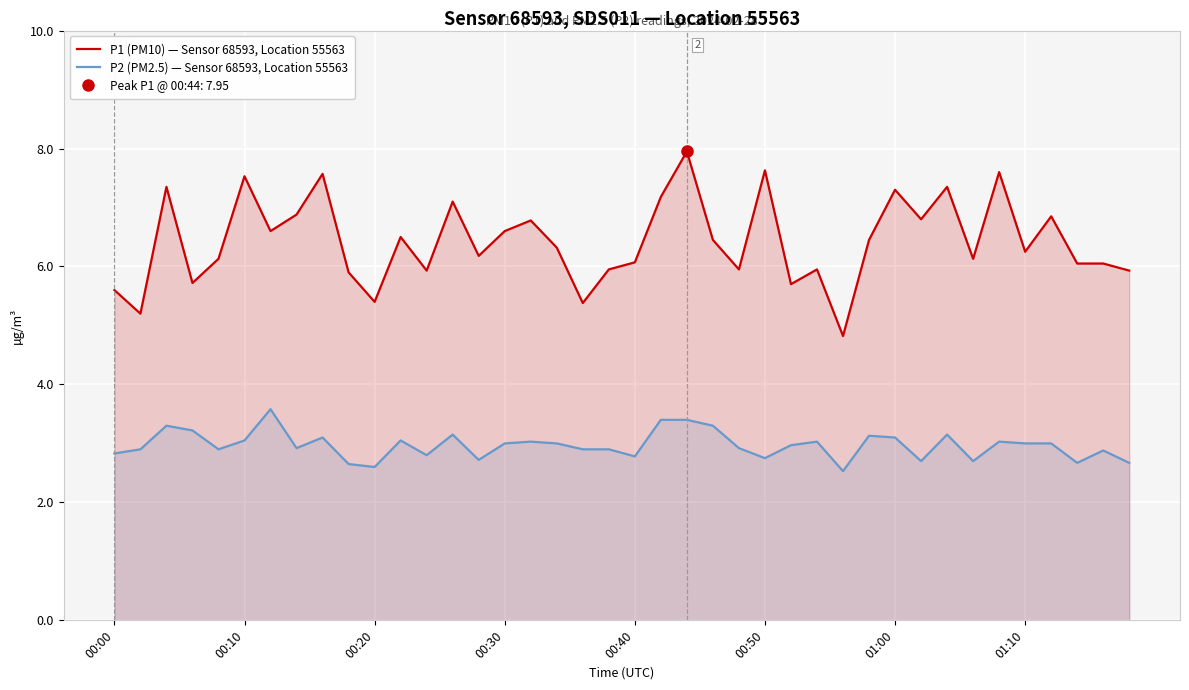

What is the average value of the P1 (PM10) — Sensor 68593, Location 55563 series?

6.4